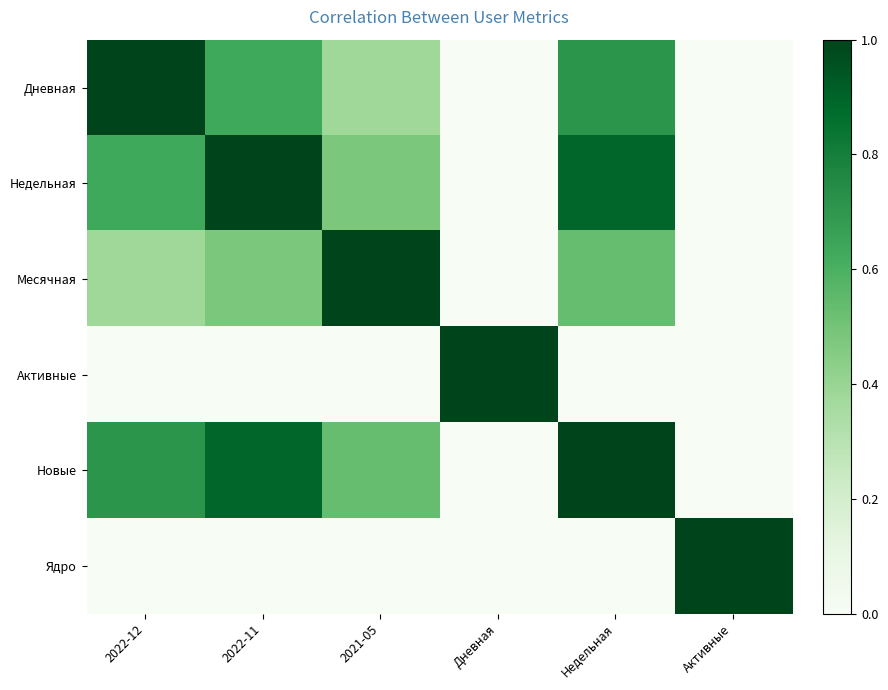

Which has a higher value, Недельная or 2021-05?

Недельная